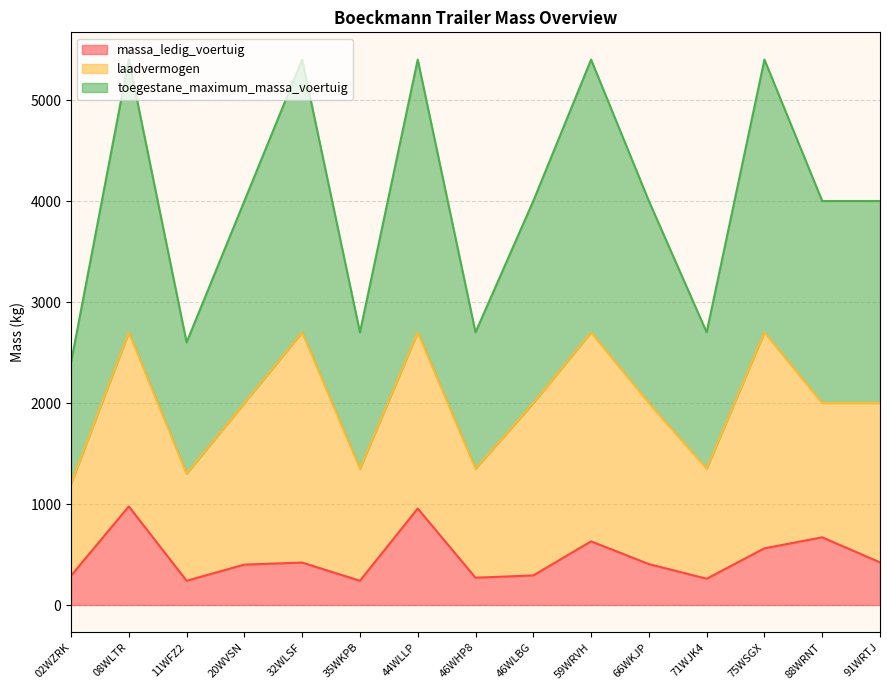

What is the total value across all series at 46WHP8?

2700